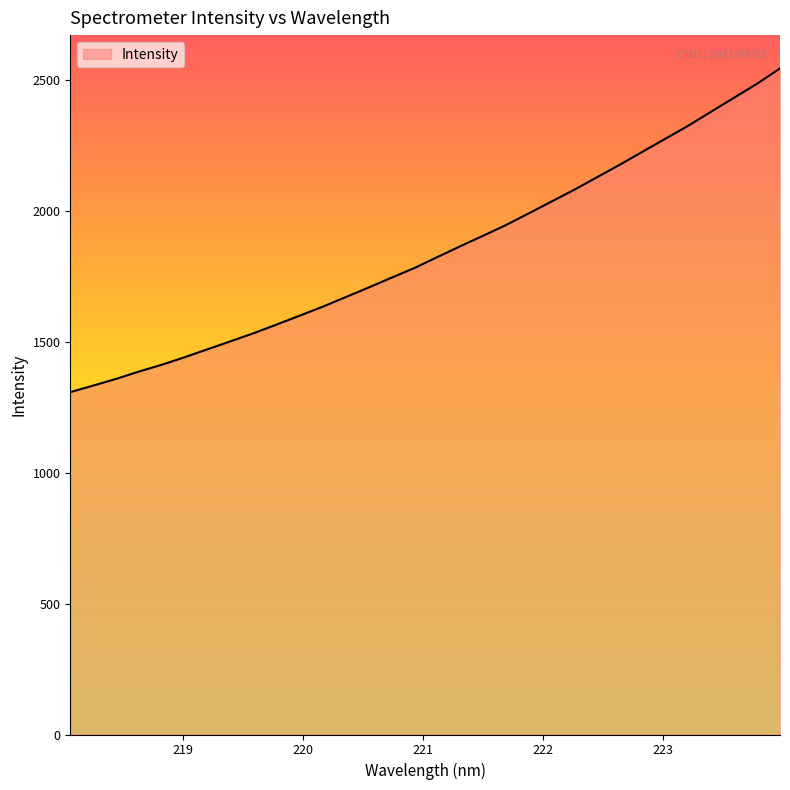

What is the minimum value shown in the chart?

1308.6